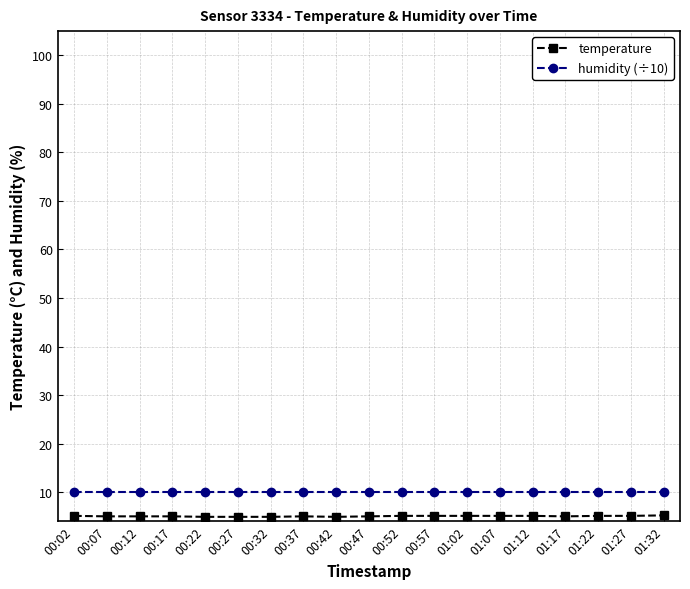

Which series has the largest range (max minus min)?

temperature